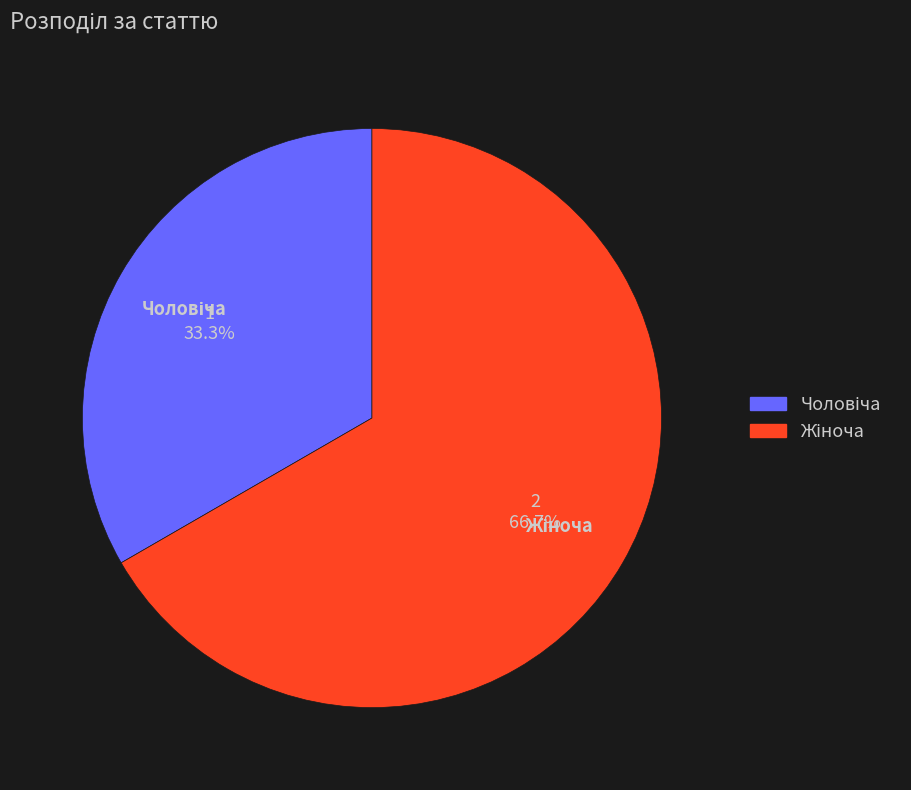

How many segments does this pie chart have?

2